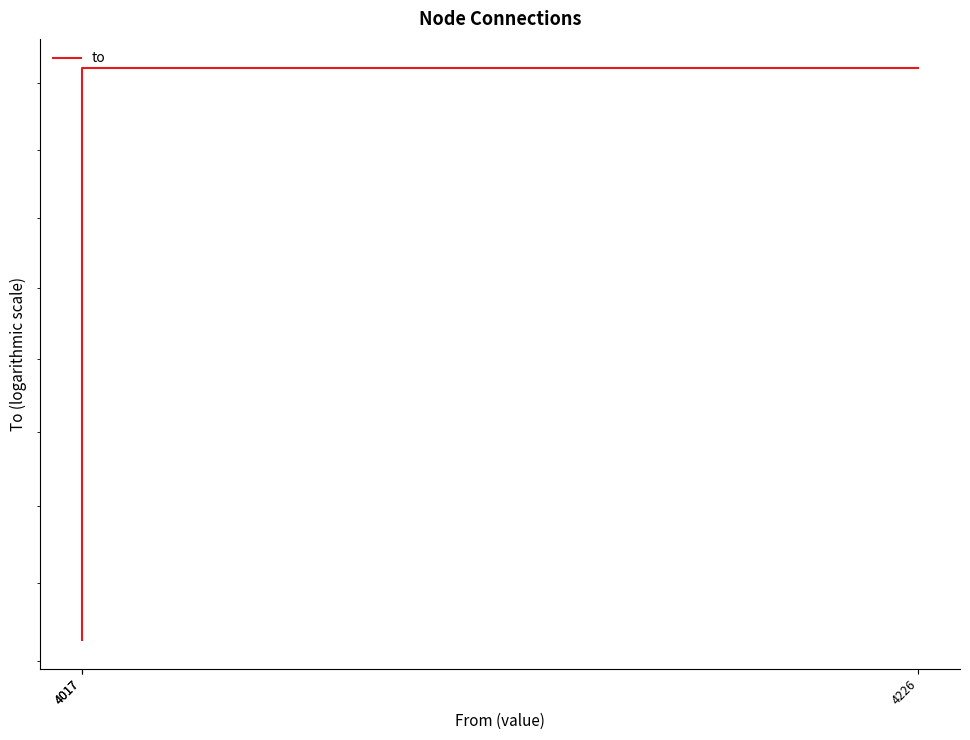

True or false: the data shows 7552 at 4017.

False